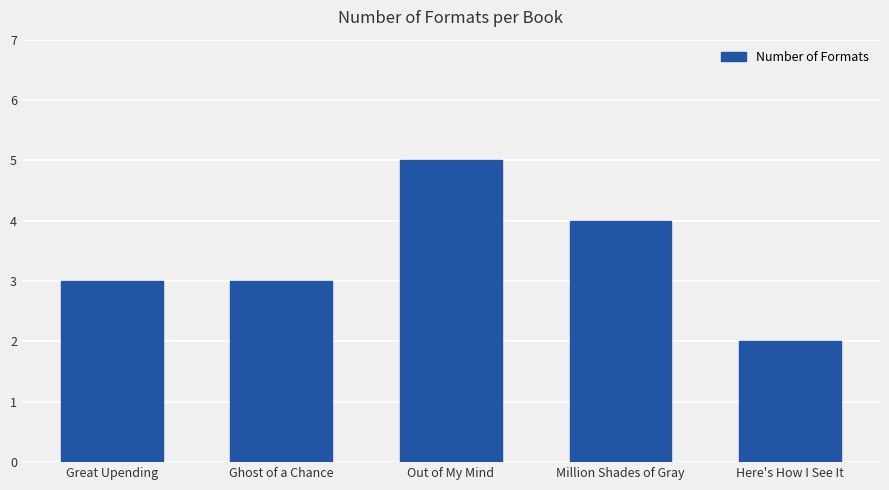

Does the chart contain any negative values?

No